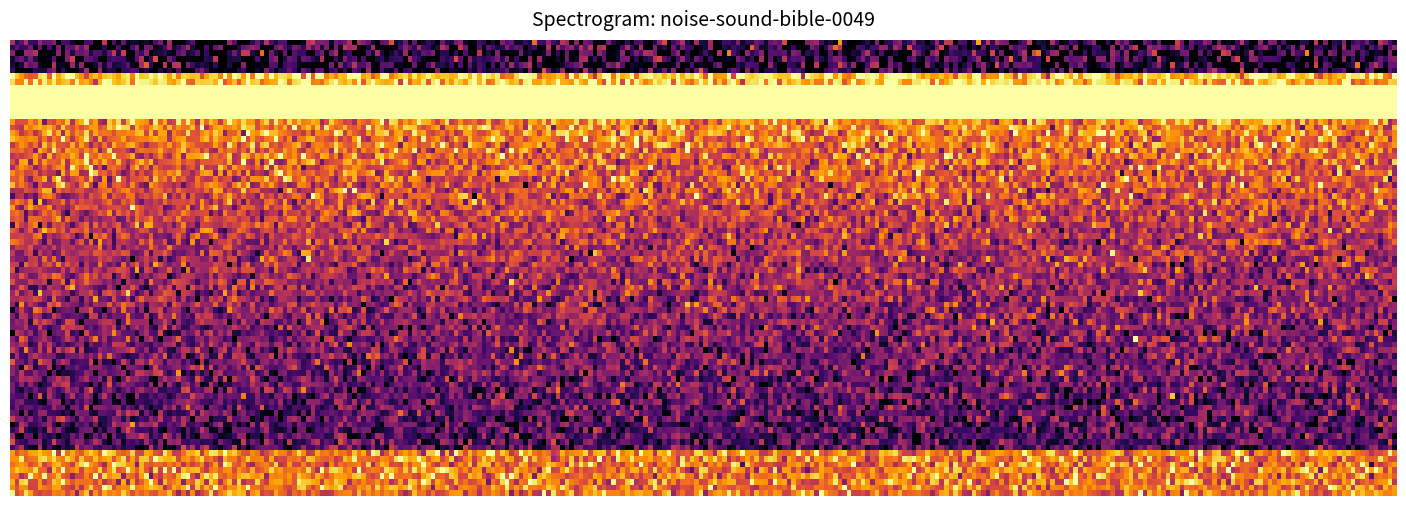

Count the number of data series in this chart.

2